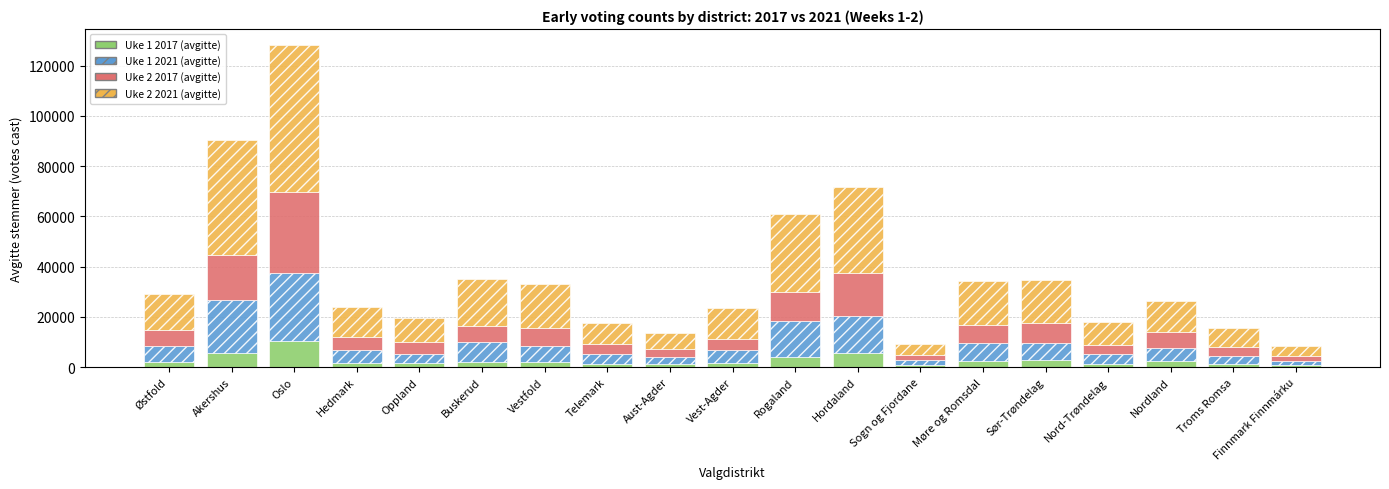

What is the total value across all series at Rogaland?

60760